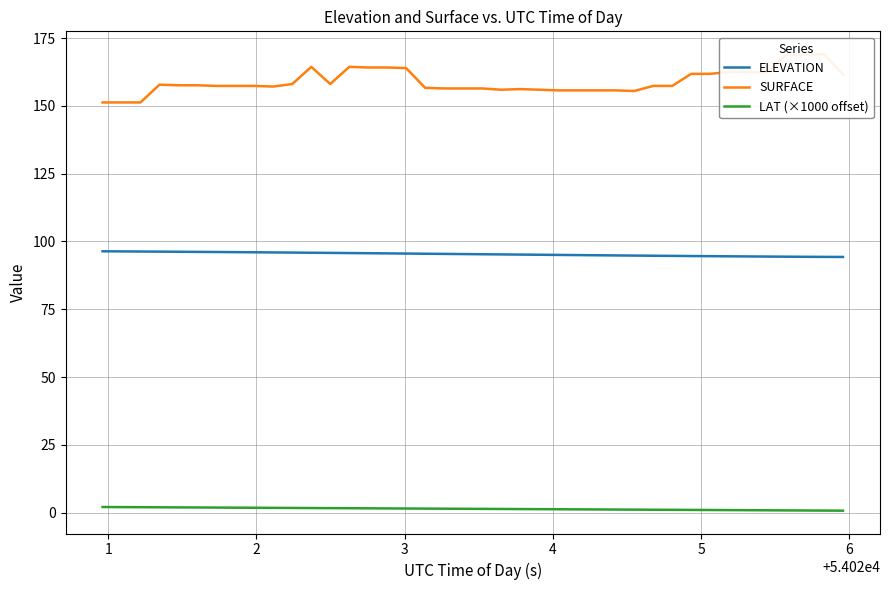

Which series has the largest total across all categories?

SURFACE